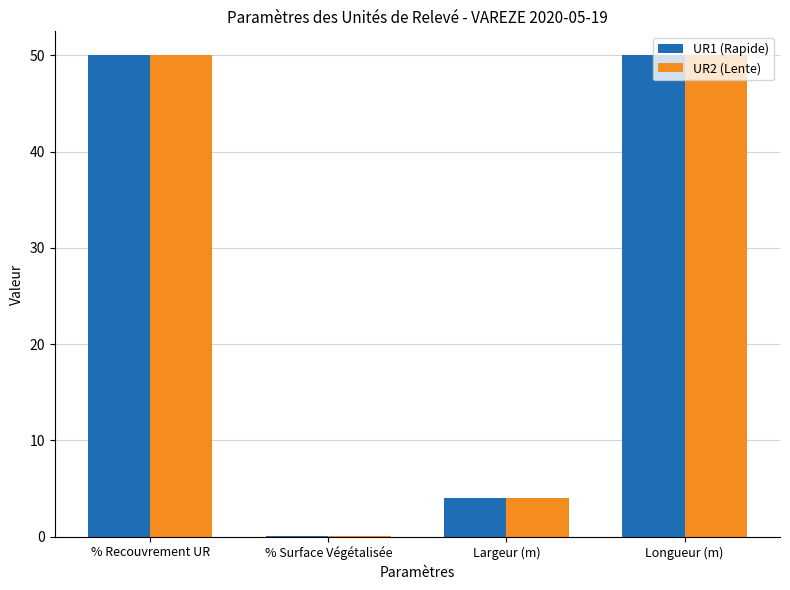

Is it true that UR1 (Rapide) equals 11.2 at % Recouvrement UR?

False